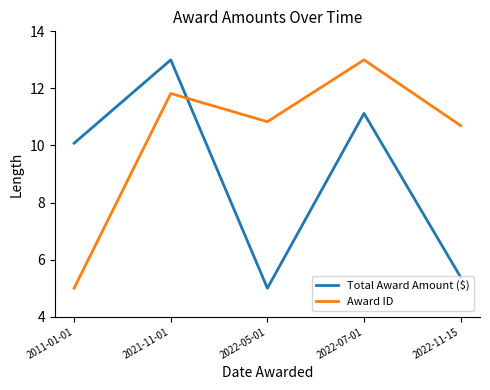

Rank the series by their average value, from lowest to highest.

Total Award Amount ($), Award ID